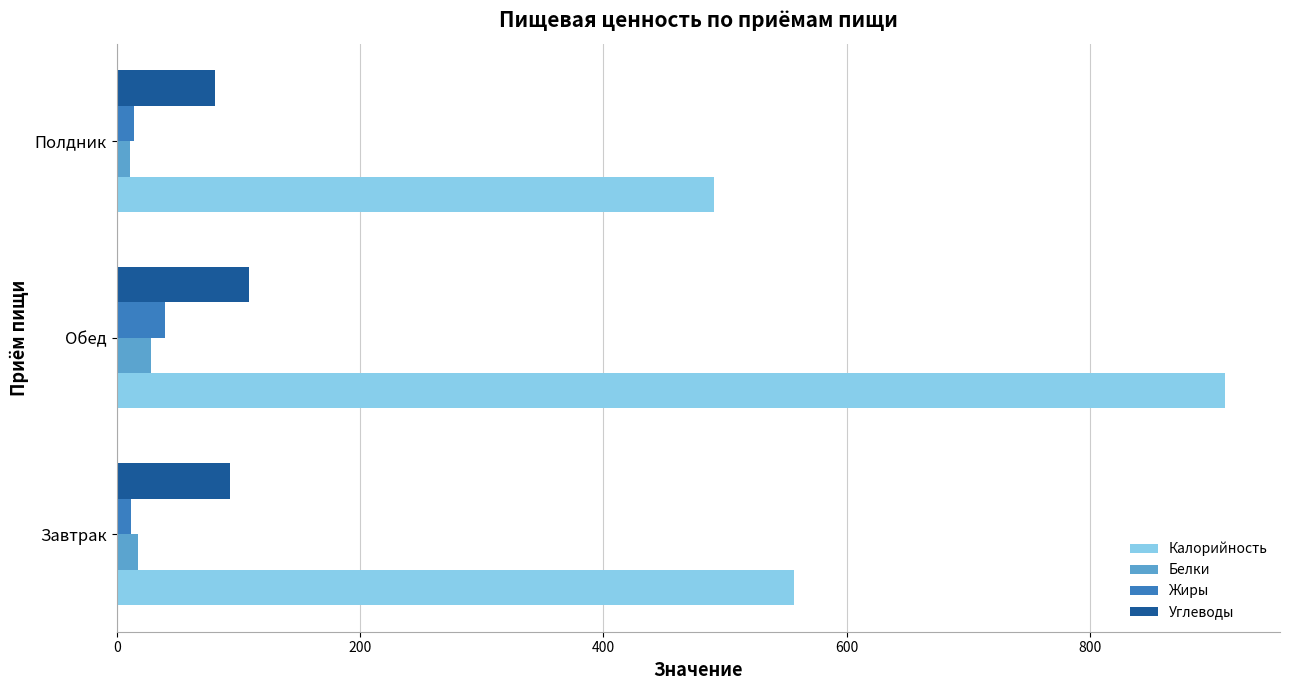

What is the sum of all Белки values?

56.0